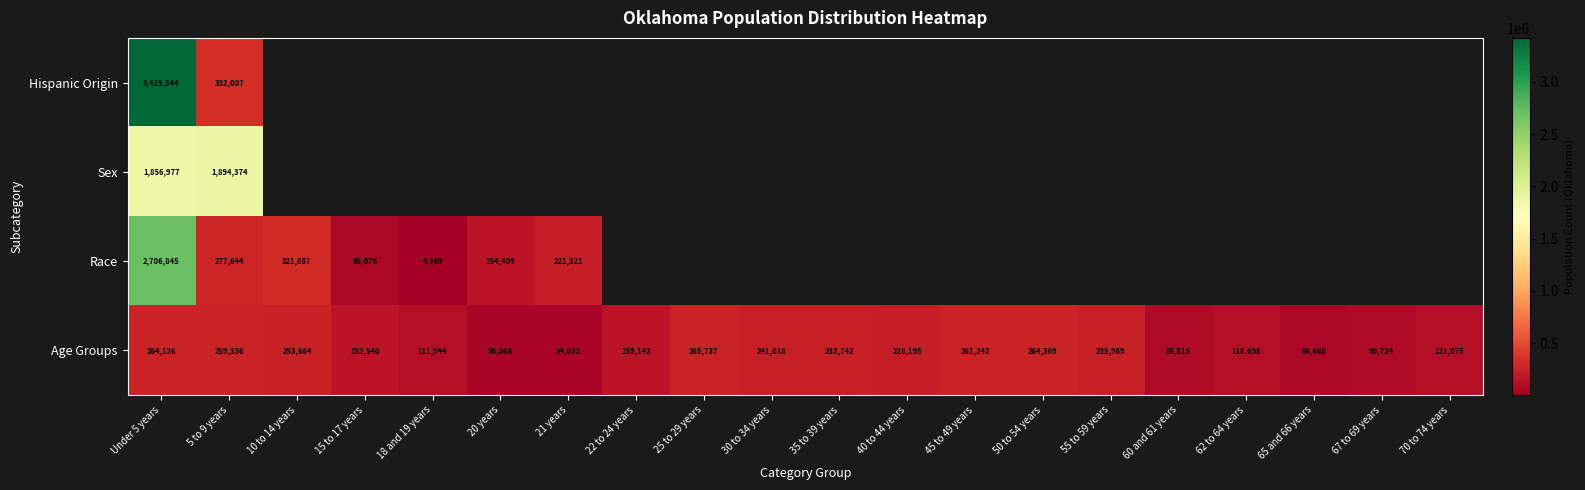

True or false: Sex has a value of 910466.7 at 5 to 9 years.

False